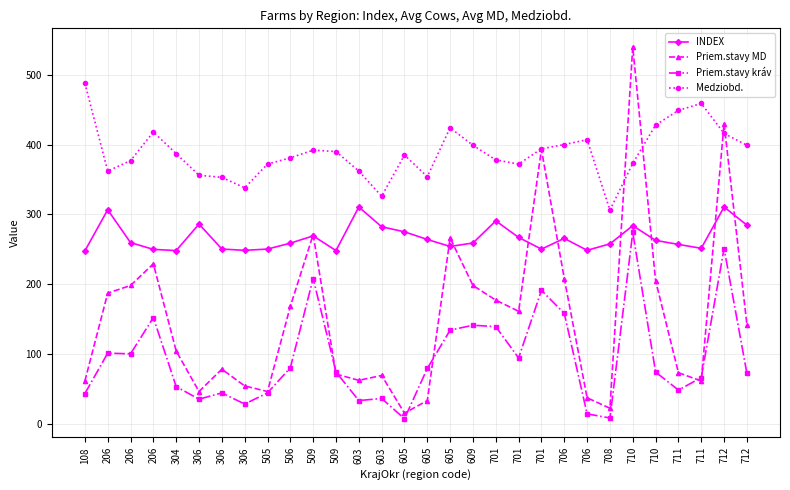

True or false: Priem.stavy kráv and INDEX cross at least once.

False